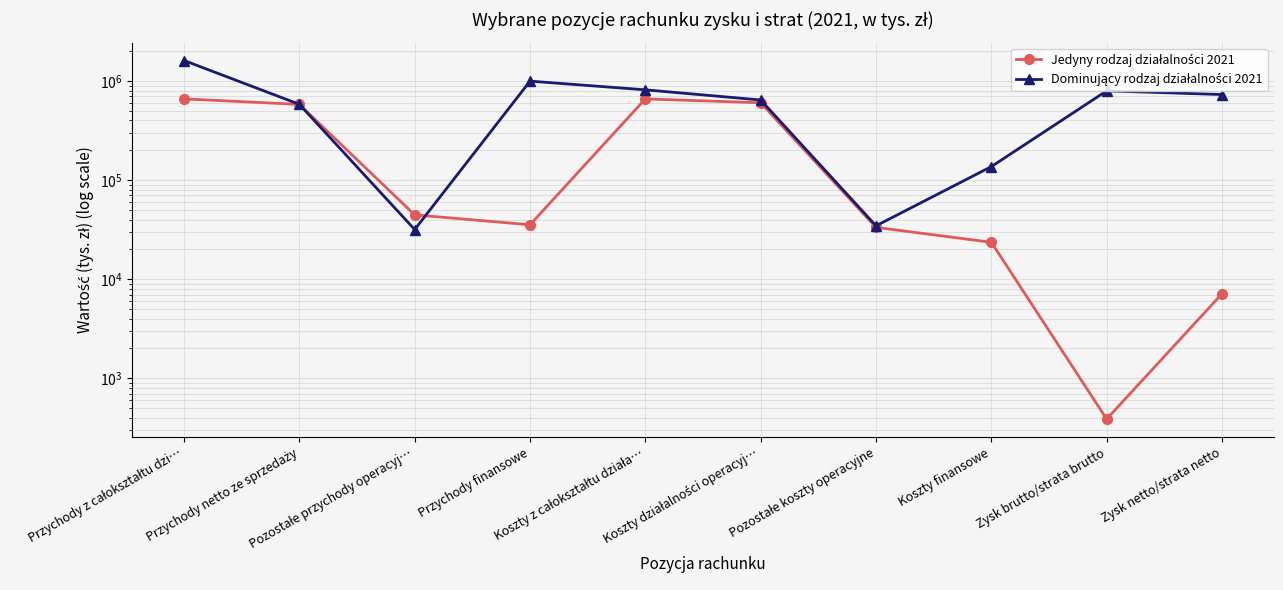

What is the total value across all series at Zysk brutto/strata brutto?

797011